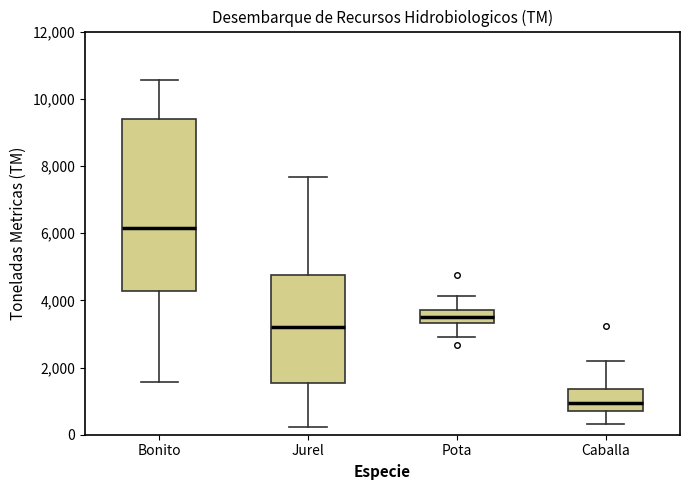

Reading left to right, read every box against the y-axis: the position of its median line, the range the box covers, and the ends of its whiskers. The values are not printed on the chart, so give them approximately, as read against the axis.

Bonito: median 6200, box 4200 to 9400, whiskers 1600 to 10600
Jurel: median 3200, box 1600 to 4800, whiskers 200 to 7600
Pota: median 3600, box 3400 to 3800, whiskers 3000 to 4200
Caballa: median 1000, box 600 to 1400, whiskers 400 to 2200